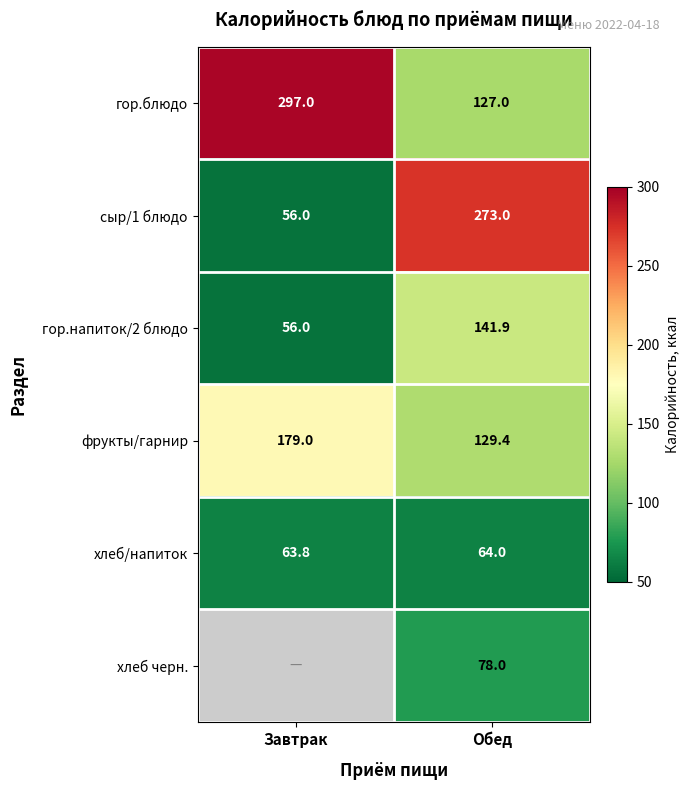

How many data points does each series have?

2